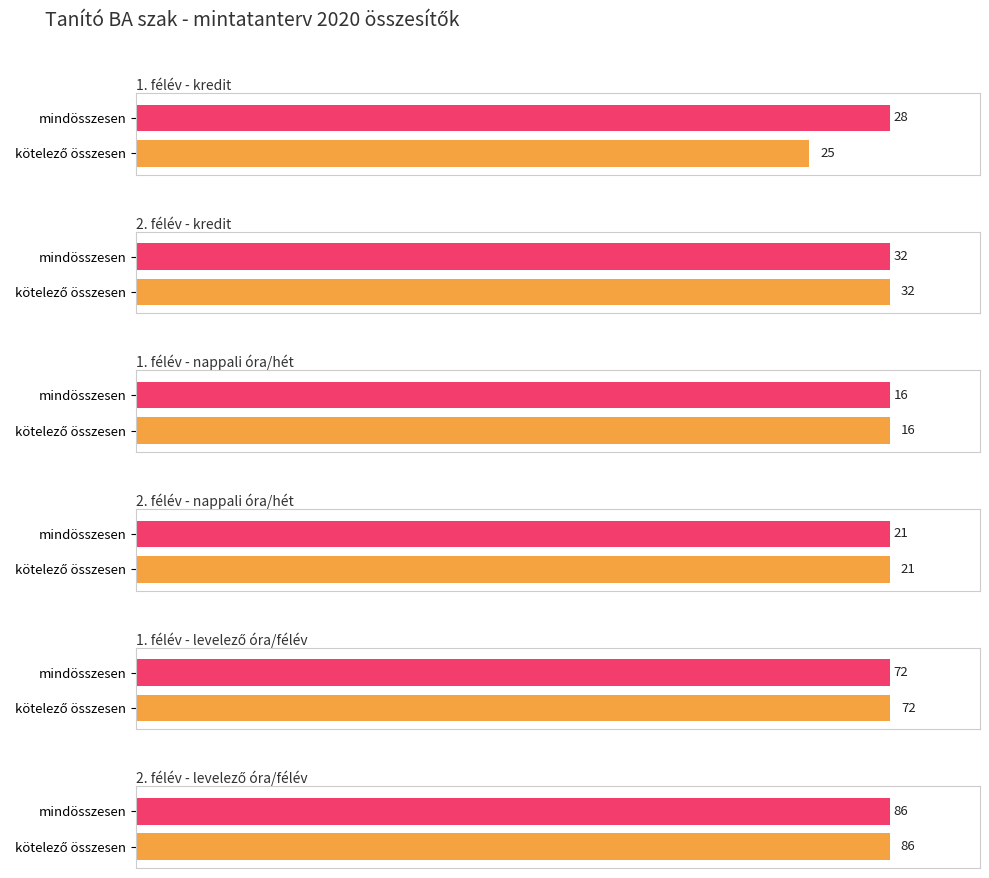

How many kredit values are between 0 and 32?

4